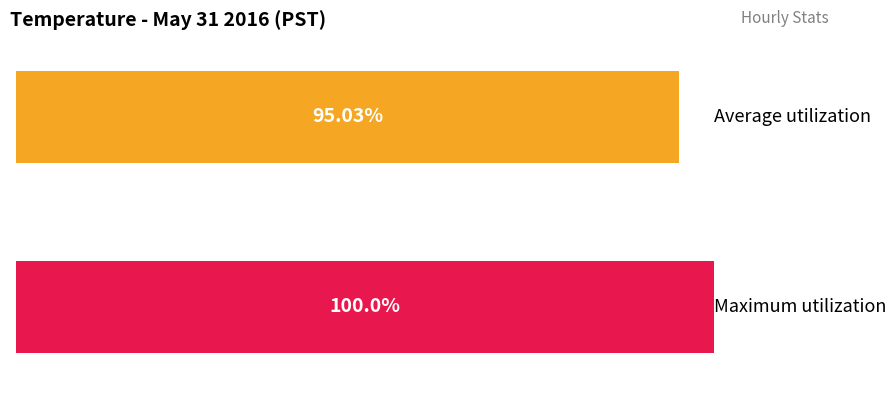

Which series has the largest total across all categories?

Maximum utilization